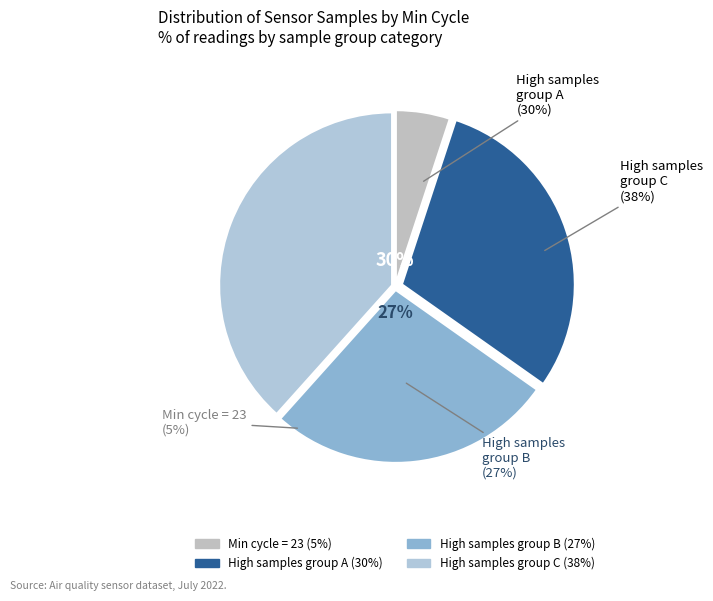

The 23 slice represents 13% of the pie. True or false?

False